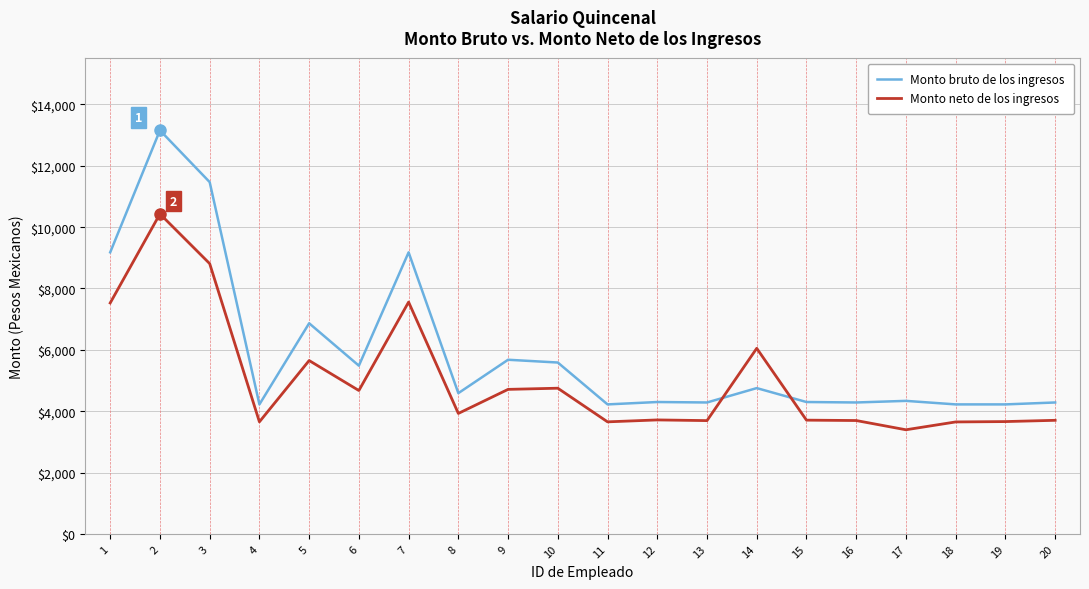

Does the chart display data point markers on the line(s)?

No